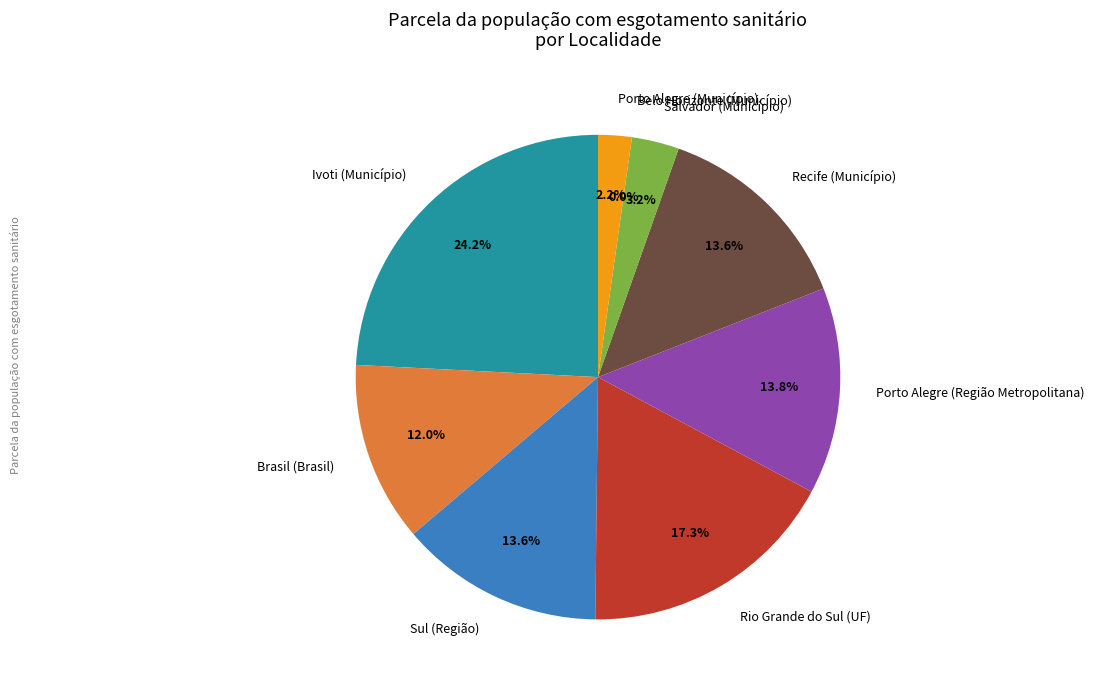

To the nearest percent, what portion does Recife (Município) represent?

14%